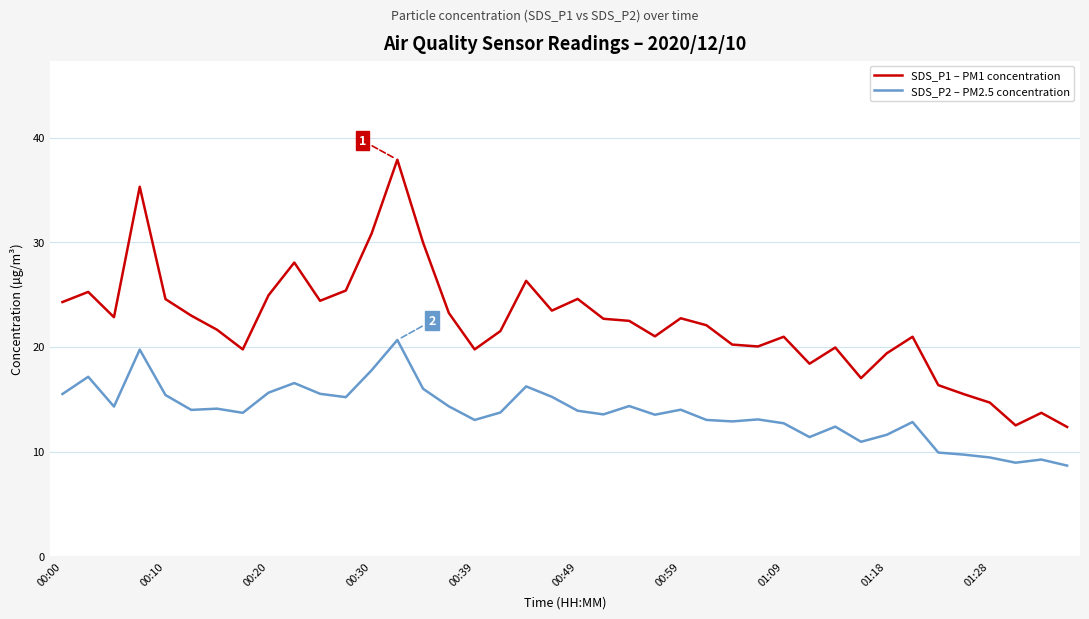

What is the difference between the maximum and minimum values in the SDS_P2 – PM2.5 concentration series?

12.0